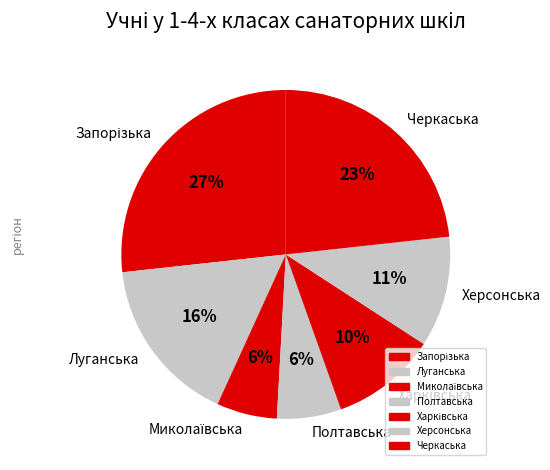

The Черкаська slice represents 31% of the pie. True or false?

False